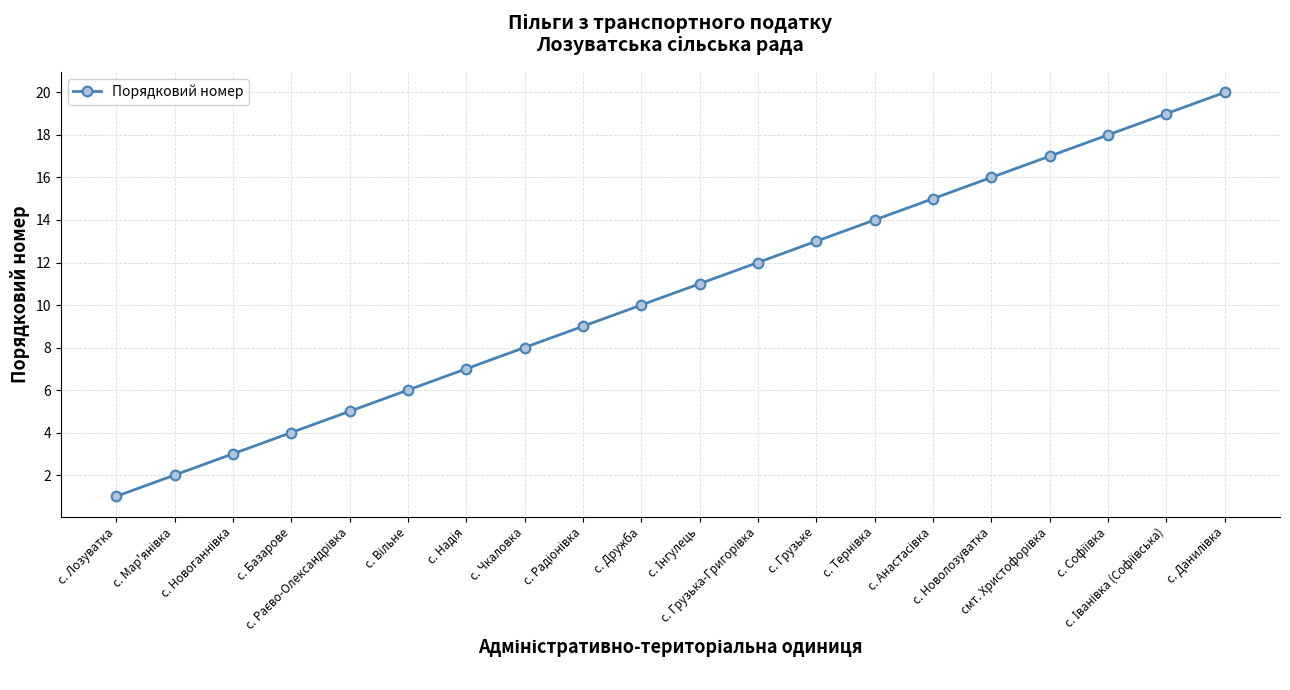

What is the sum of all values?

210